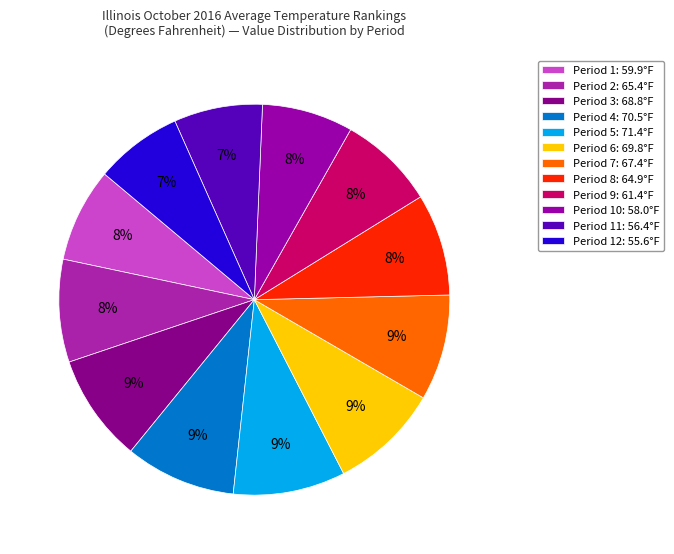

How many segments does this pie chart have?

12